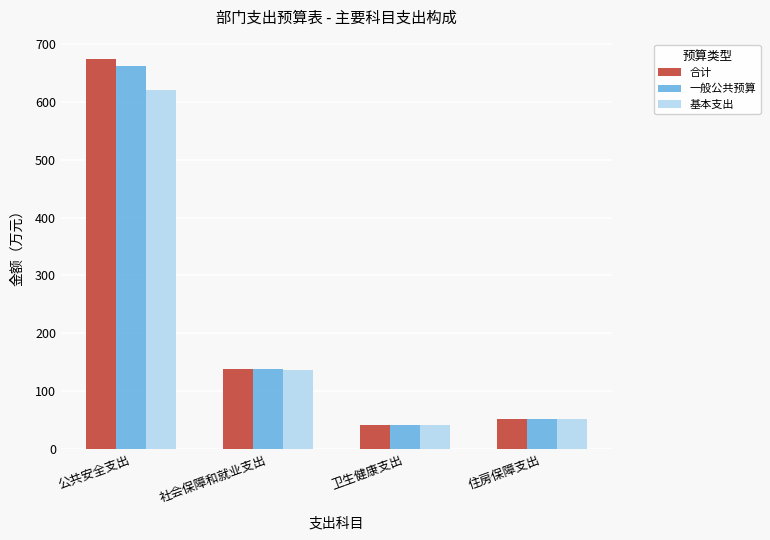

How many bars are there in total?

12